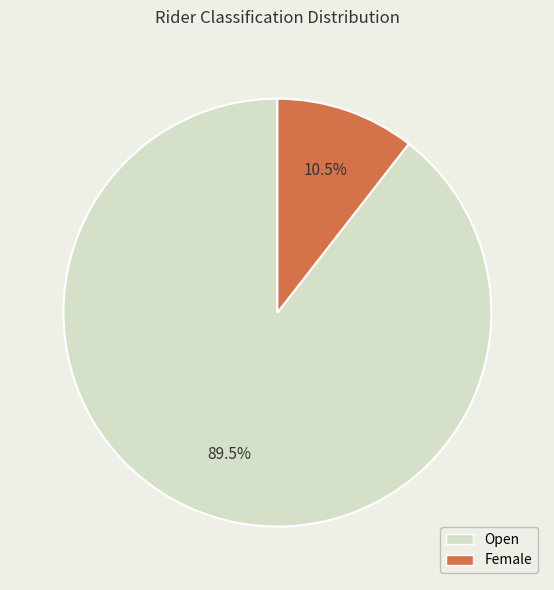

Is there any slice that represents more than half of the pie?

Yes